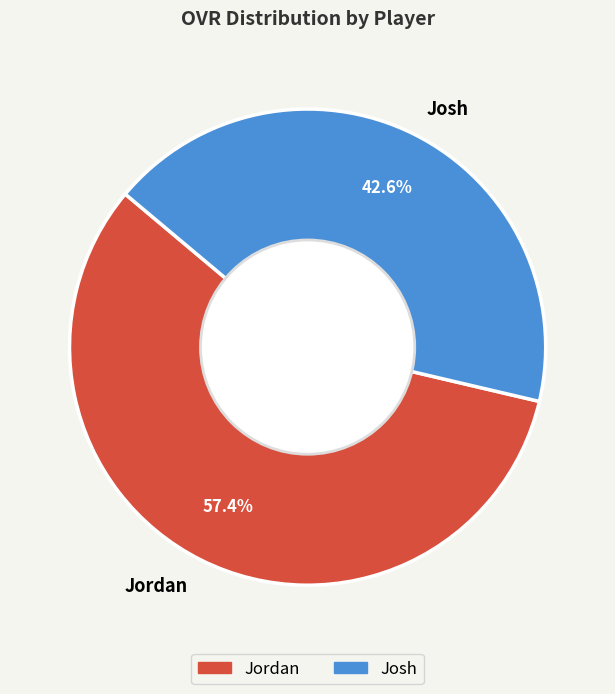

To the nearest percent, what portion does Josh represent?

43%